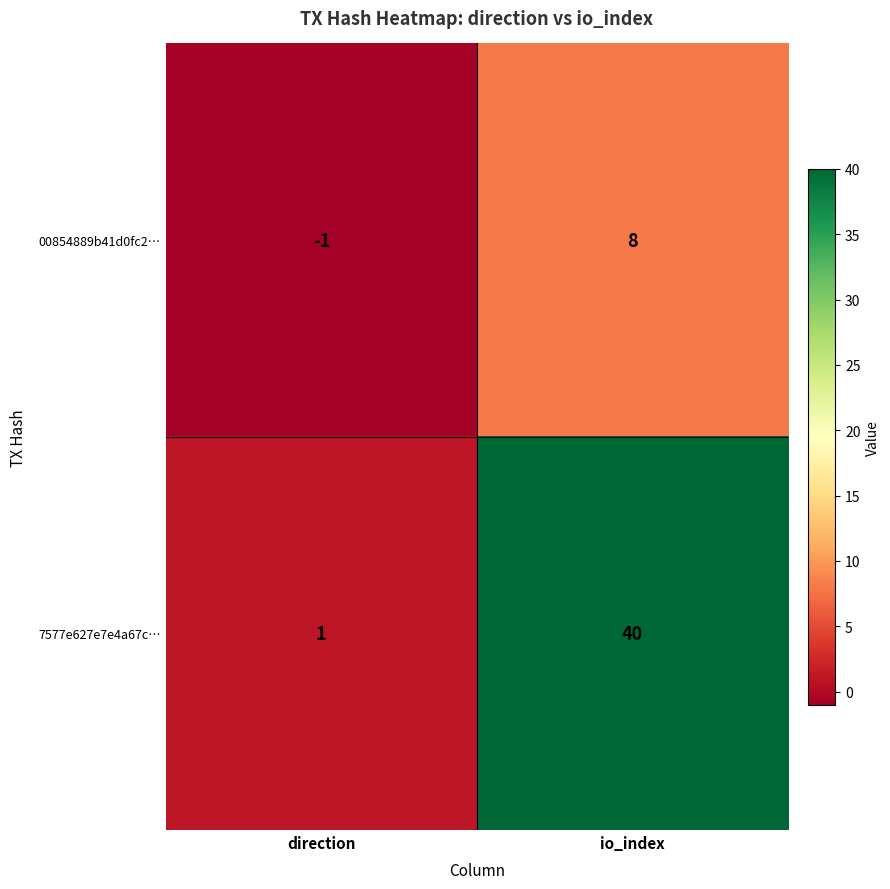

List the series in order of their overall mean, lowest first.

00854889b41d0fc2…, 7577e627e7e4a67c…